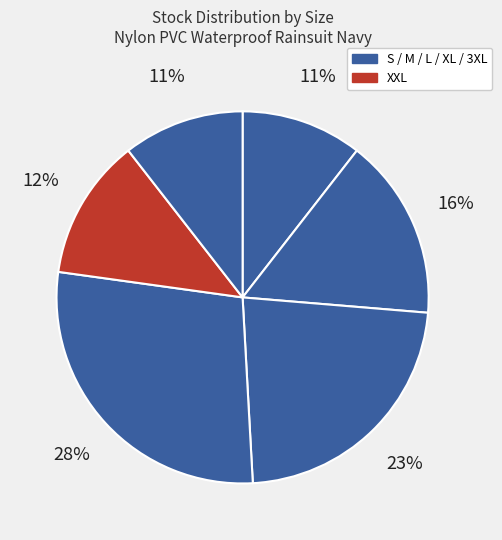

Count the number of slices in the pie.

6